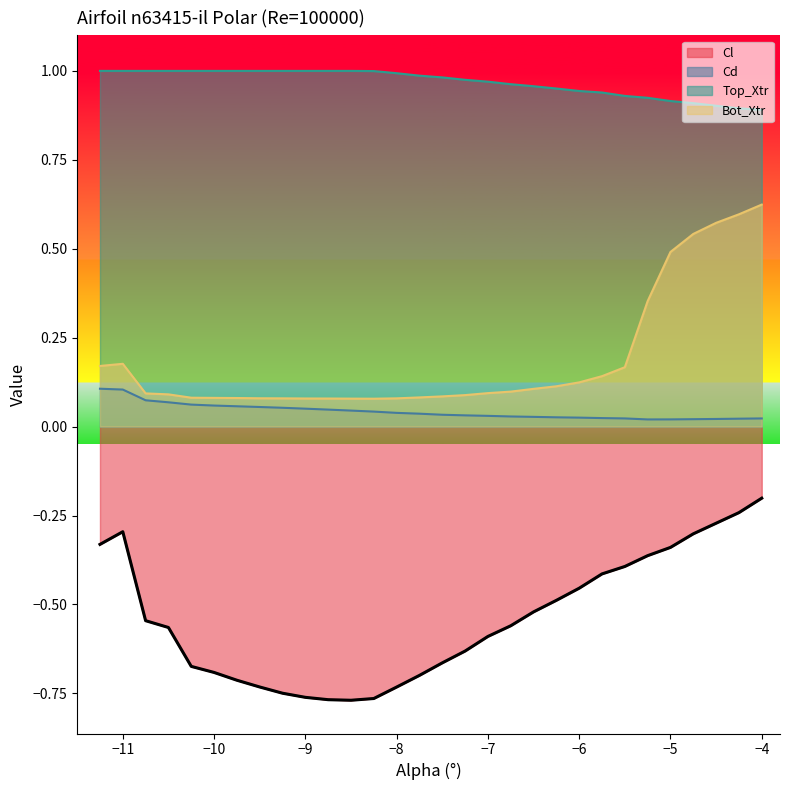

The value of Cd at -10.0 is 0.1. True or false?

False